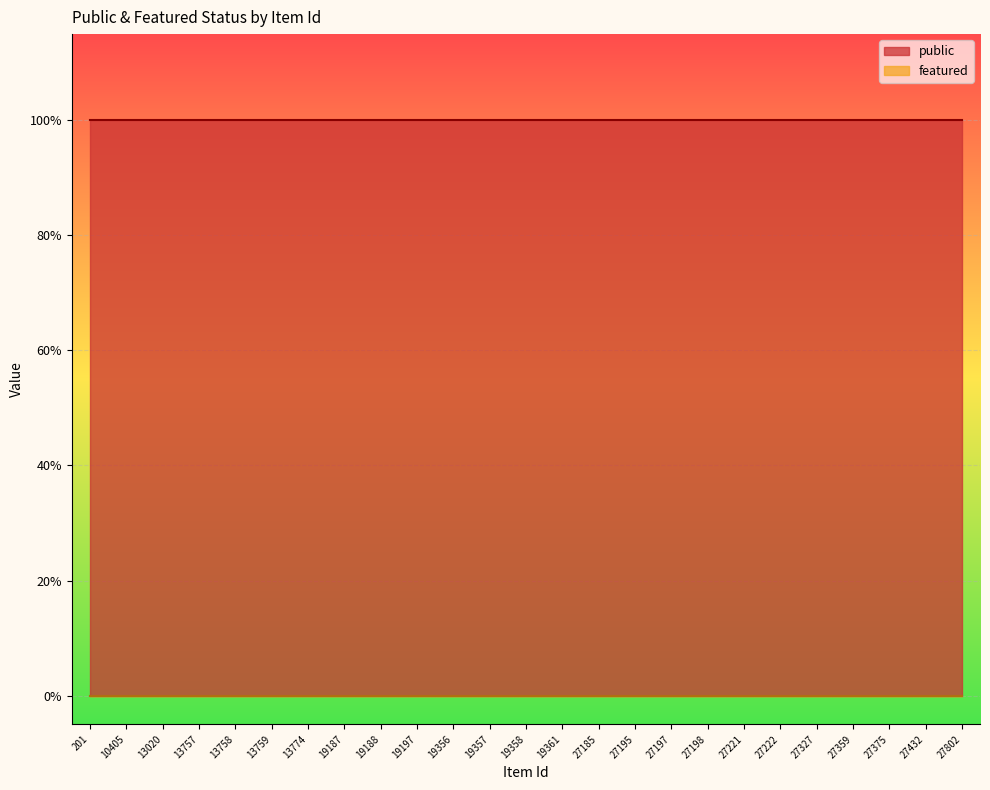

Which series has the largest total across all categories?

public